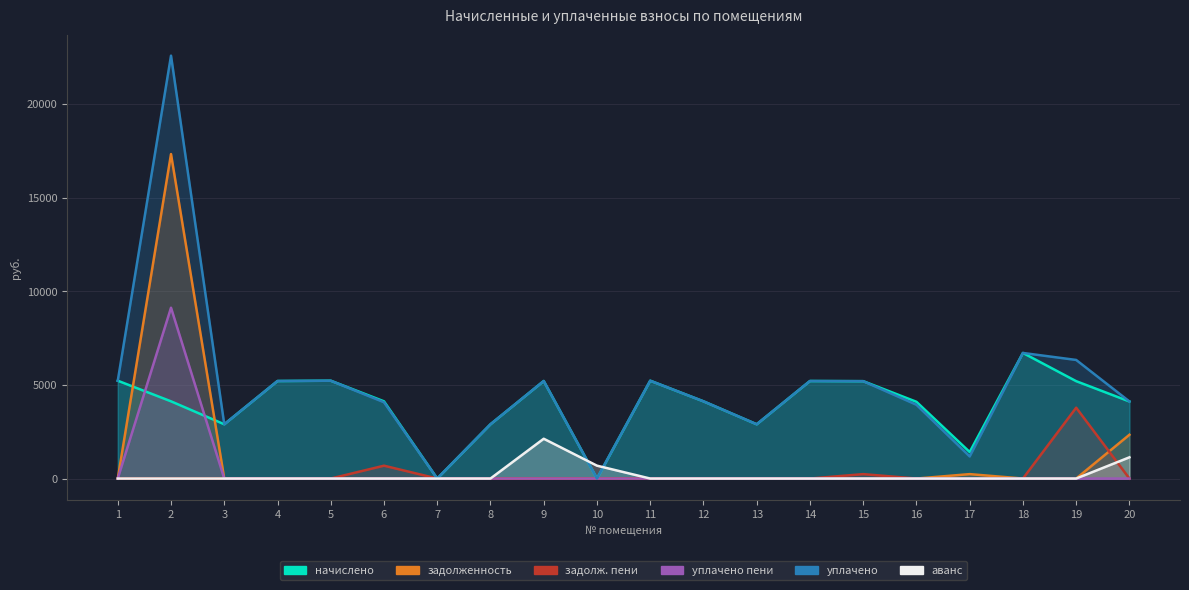

What are all the series names shown in the legend?

начислено, задолженность, задолж. пени, уплачено пени, уплачено, аванс